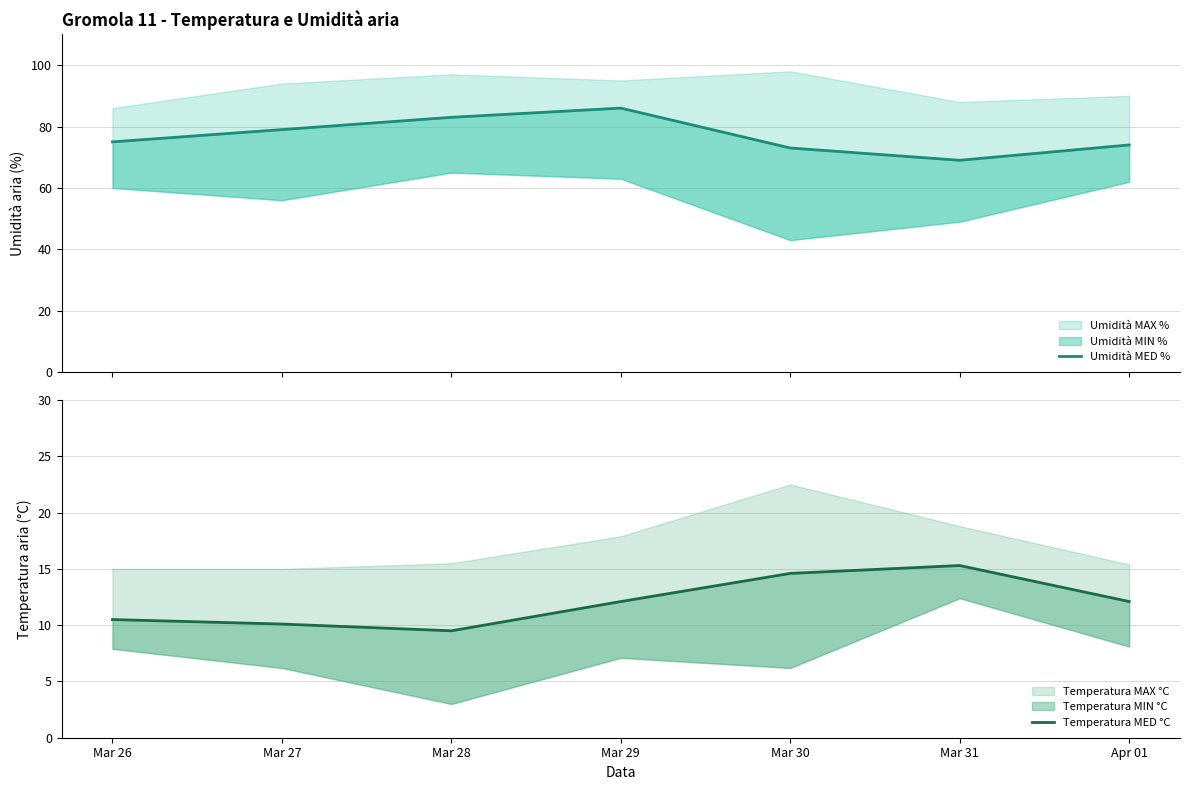

How many interior local peaks does the Temperatura MED °C series have?

1